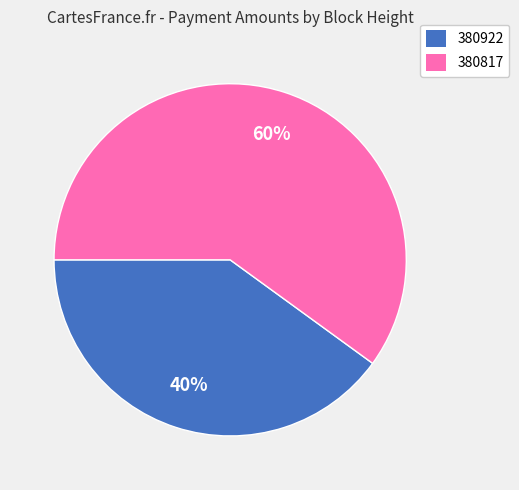

To the nearest percent, what is the difference between the 380922 and 380817 slice percentages?

20%